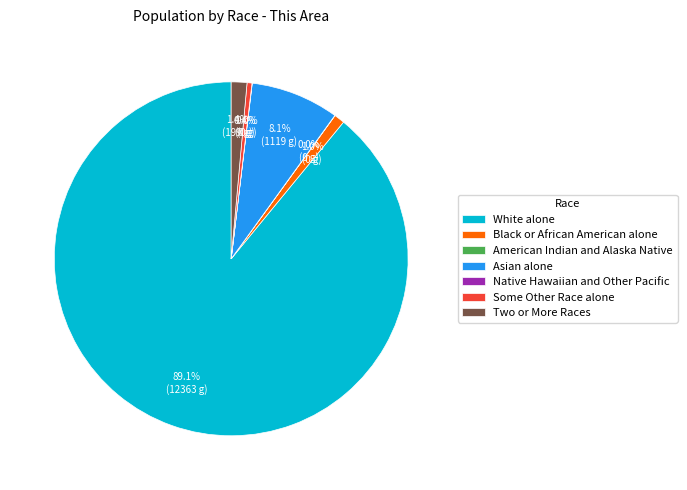

What portion of the pie excludes Black or African American alone?

99.0%